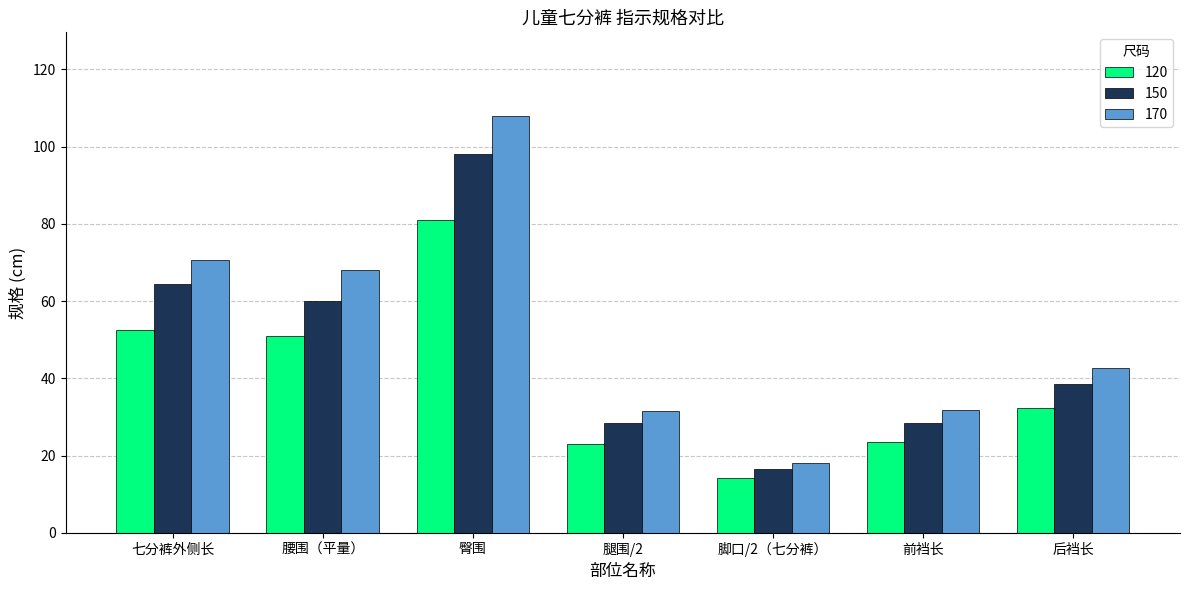

At which label is 170 closest to 63?

腰围（平量）